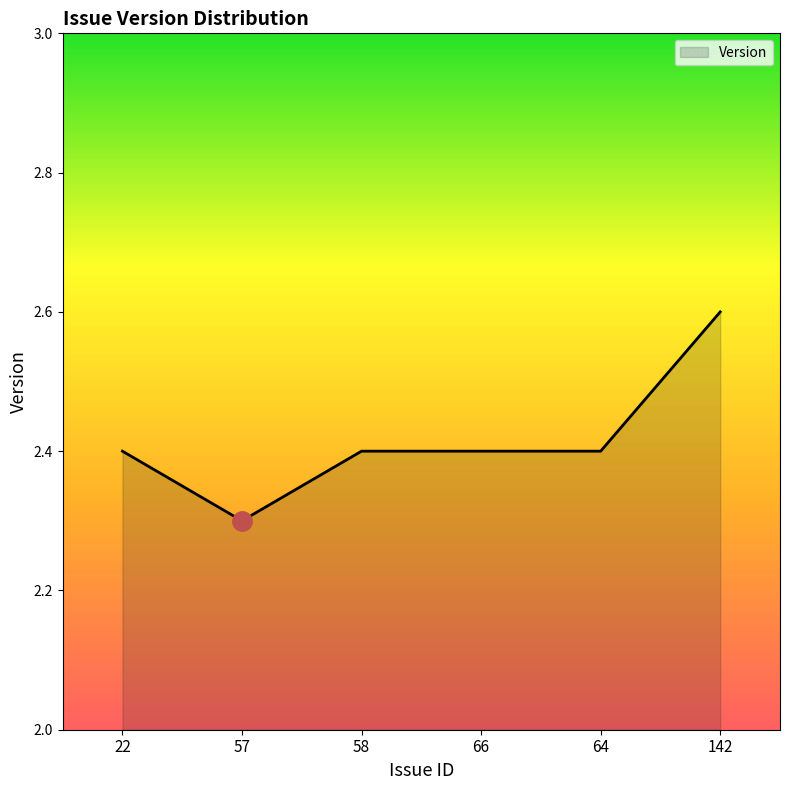

At which category does the data reach its first local valley?

57